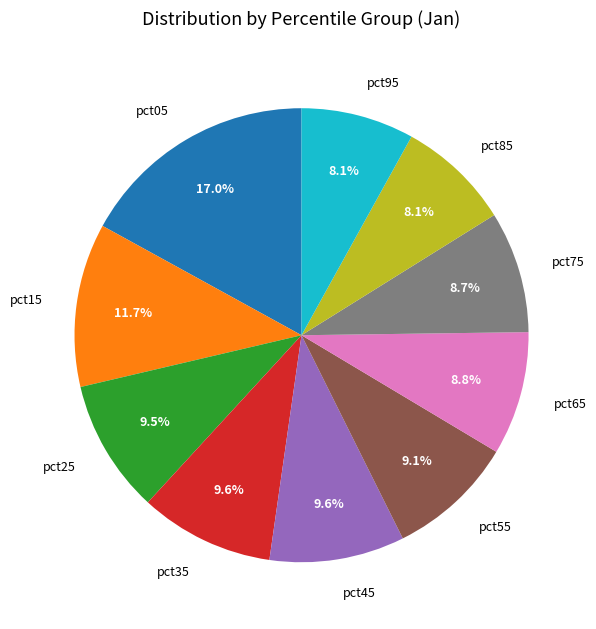

Combined, what portion of the pie is pct85 and pct45?

17.7%